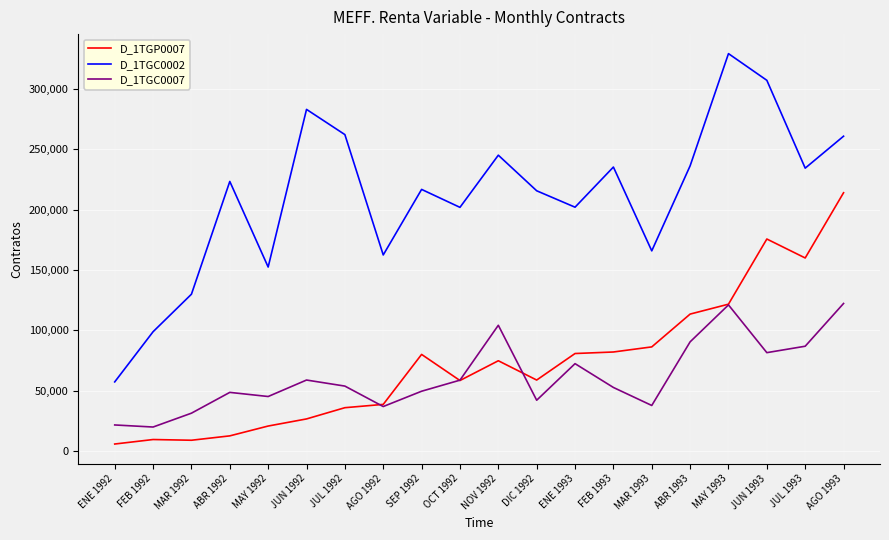

At which category is the sum across all series the highest?

AGO 1993